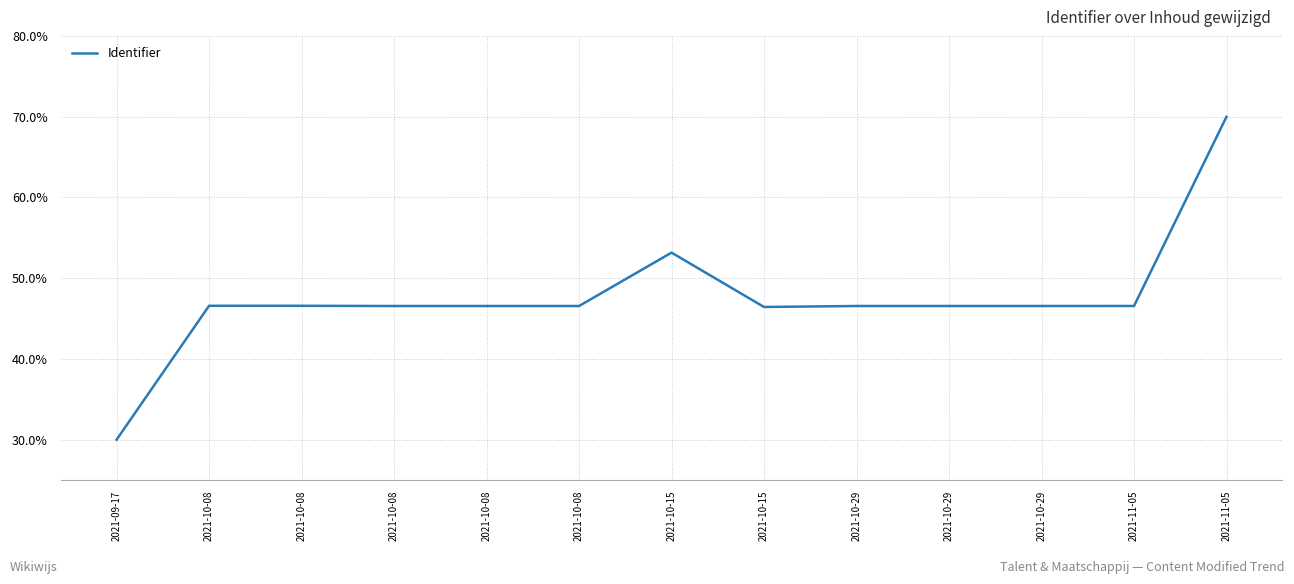

At which category does the data reach its first local peak?

2021-10-08